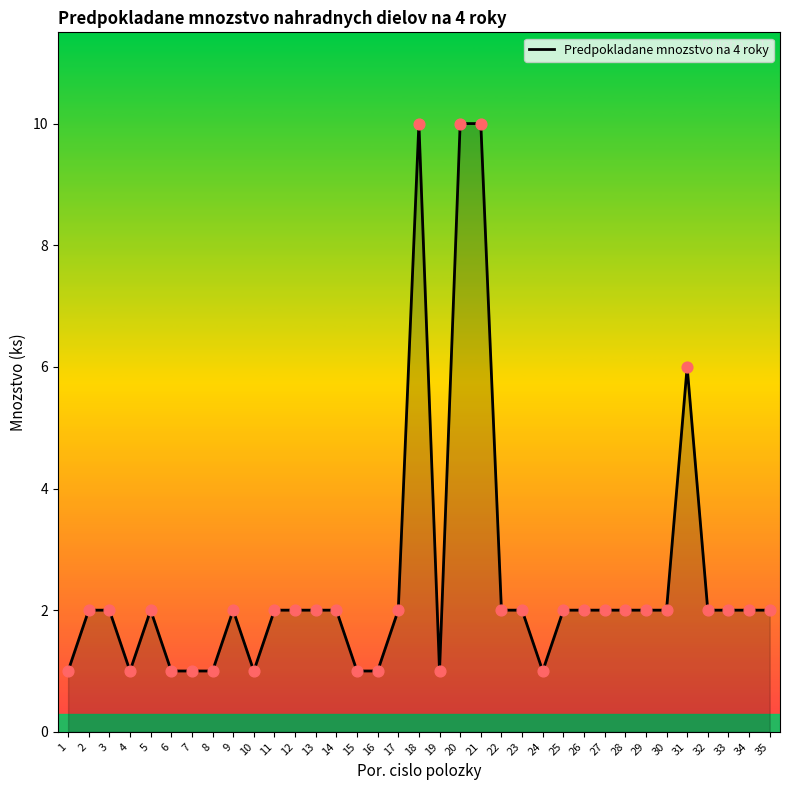

Which has a higher value, 31 or 30?

31